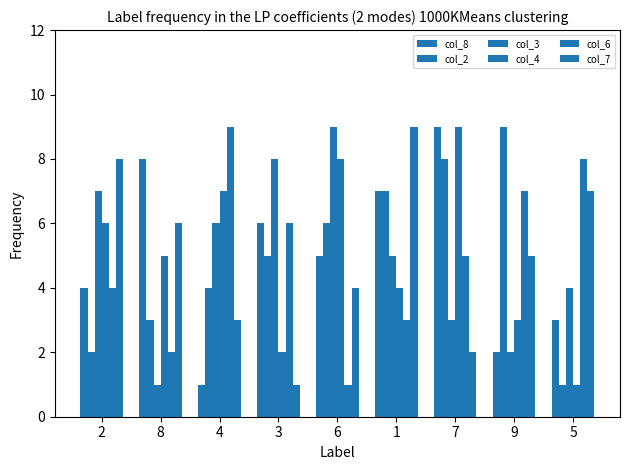

How many bars are there in each group?

6